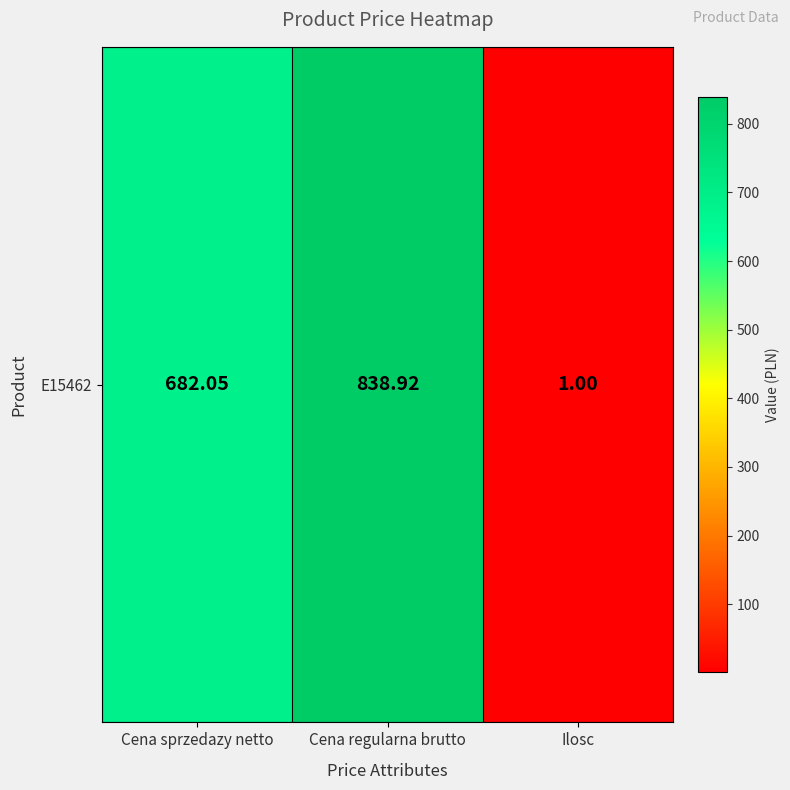

Reading left to right, list all the values displayed in this chart.

682.0	838.9	1.0